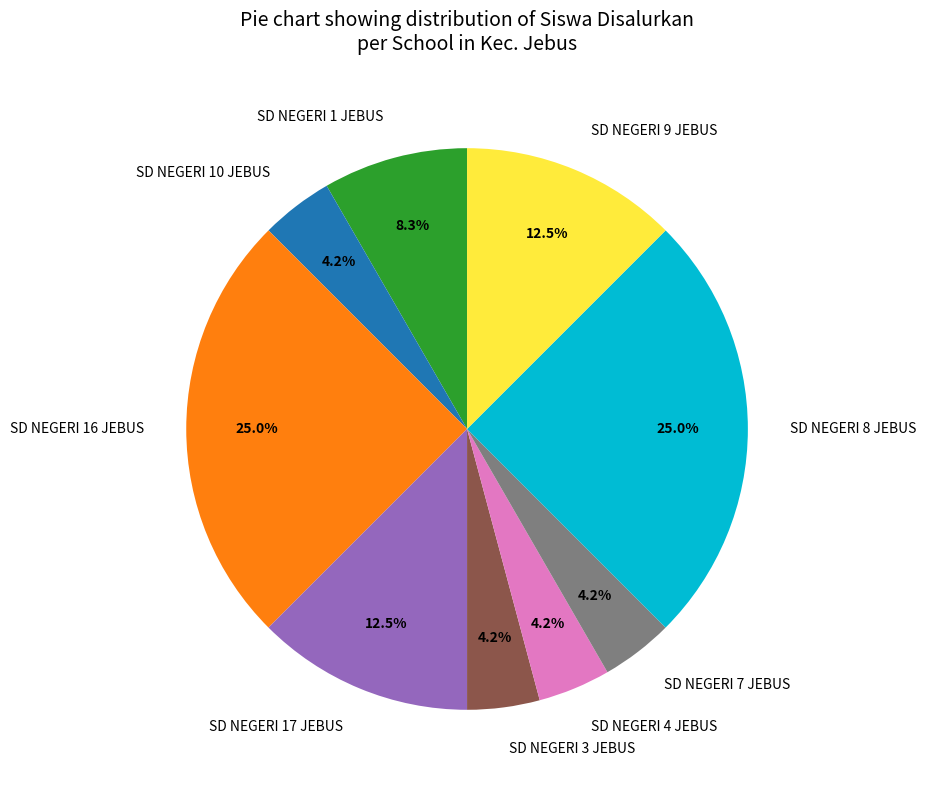

Between SD NEGERI 3 JEBUS and SD NEGERI 17 JEBUS, which is larger?

SD NEGERI 17 JEBUS